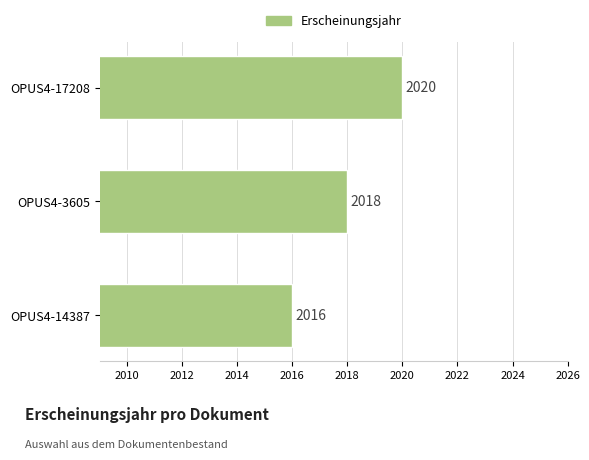

Which label corresponds to the smallest value in the chart?

OPUS4-14387